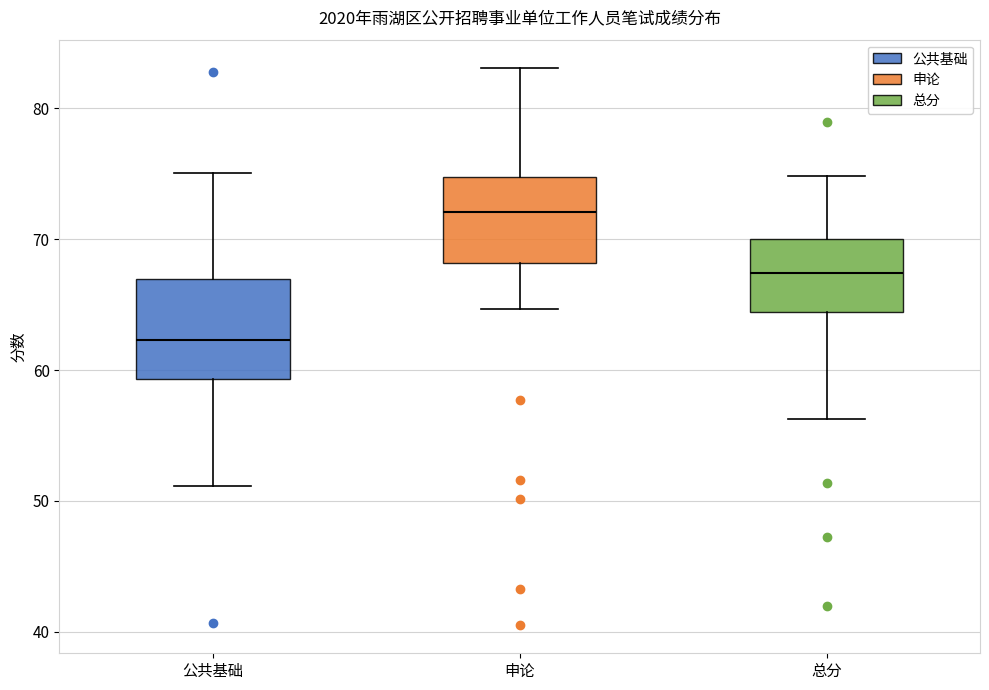

Which box has the highest median line?

申论